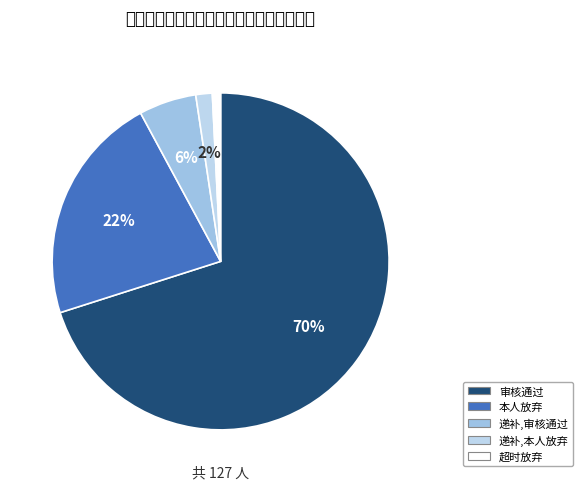

True or false: 审核通过 accounts for 79% of the total.

False